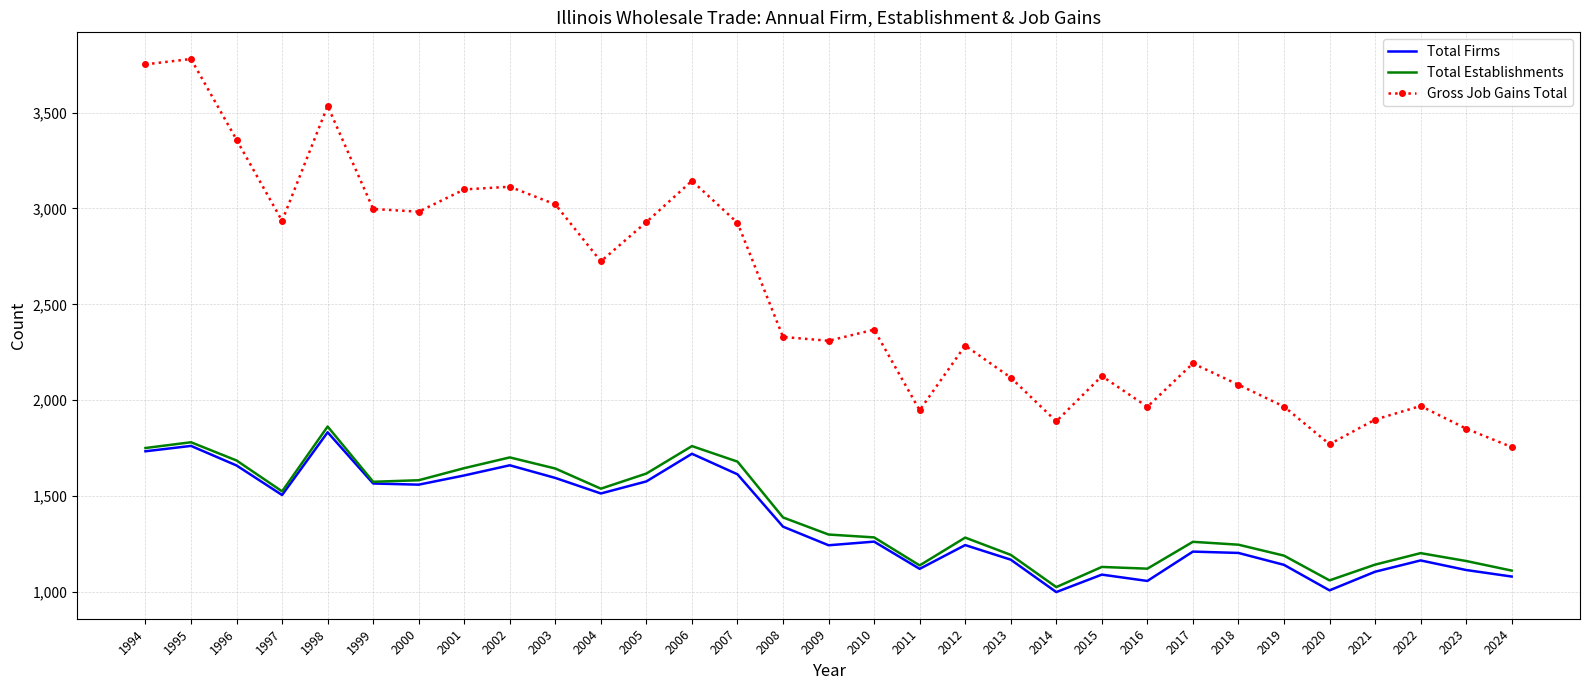

True or false: Gross Job Gains Total and Total Firms cross at least once.

False